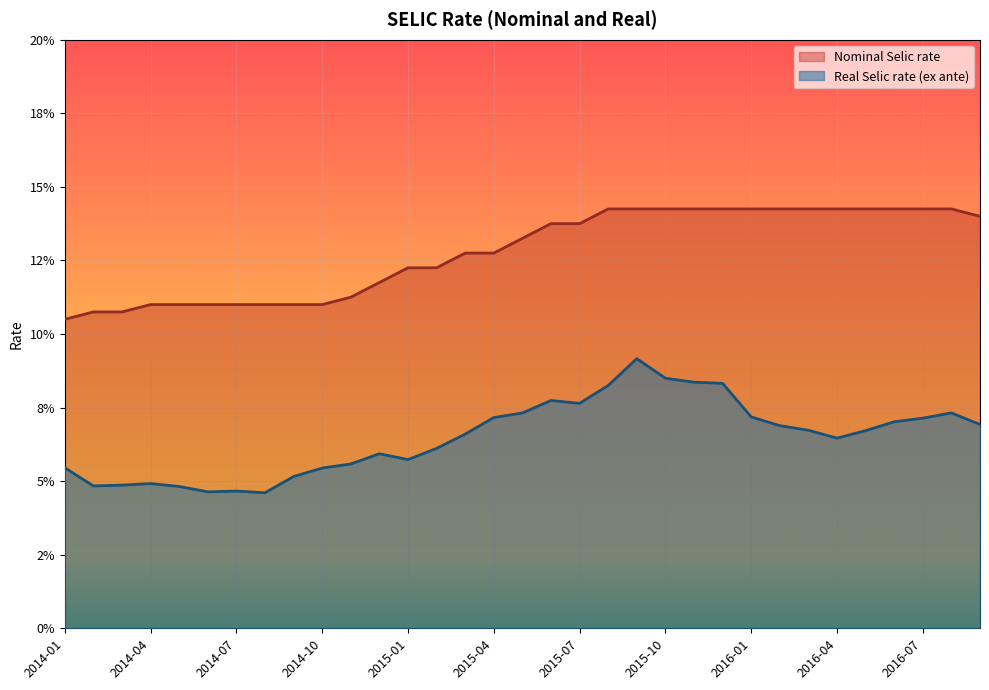

What is the sum of the Real Selic rate (ex ante) values at 2014-08 and 2014-09?

0.1